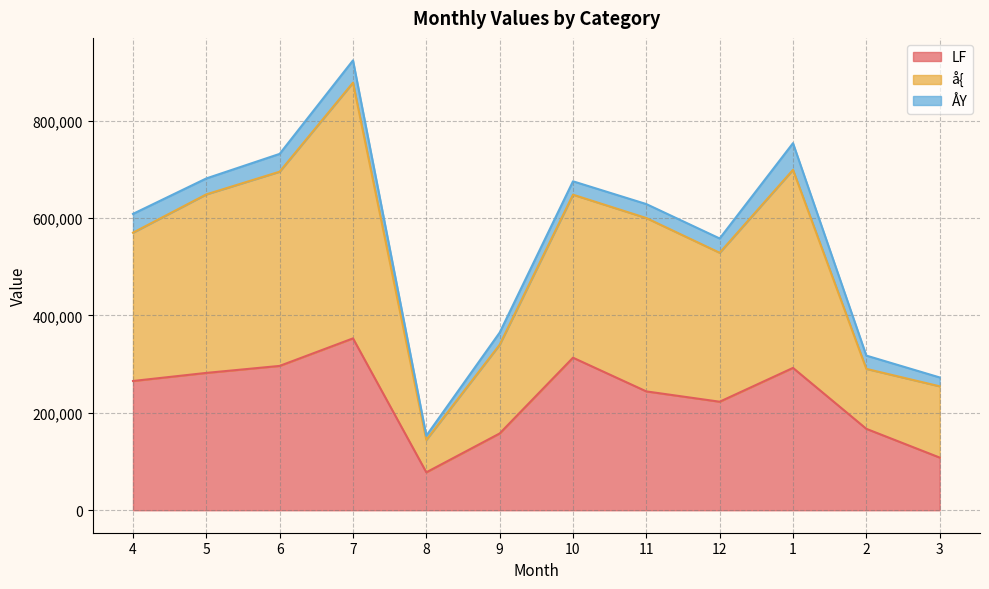

True or false: LF has more than 2 interior local peaks.

True